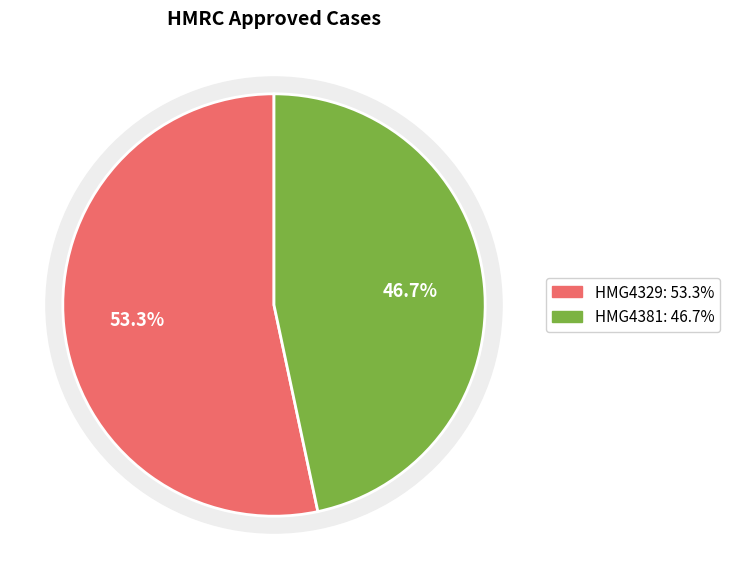

Rank the categories by value from highest to lowest.

HMG4329, HMG4381